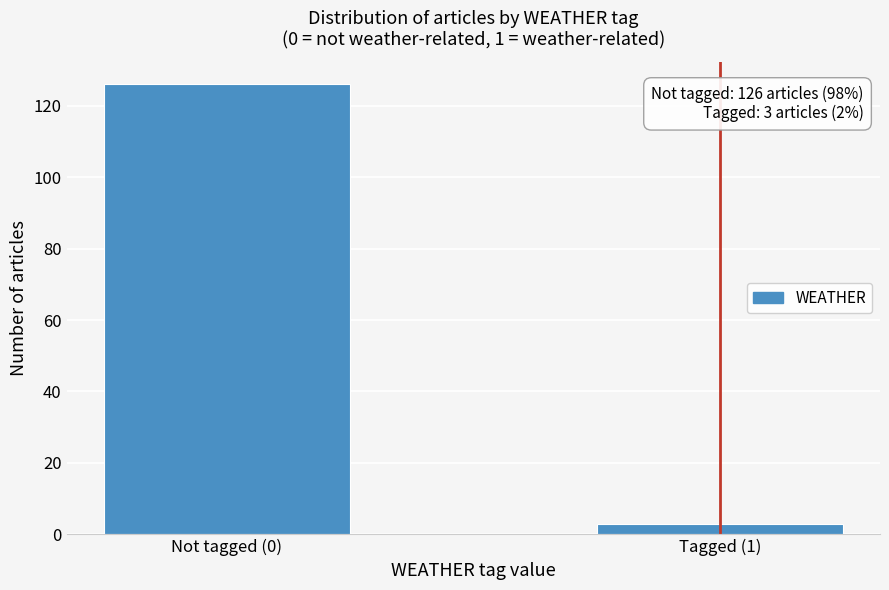

Reading right to left, what are all the values shown in this chart?

3	126